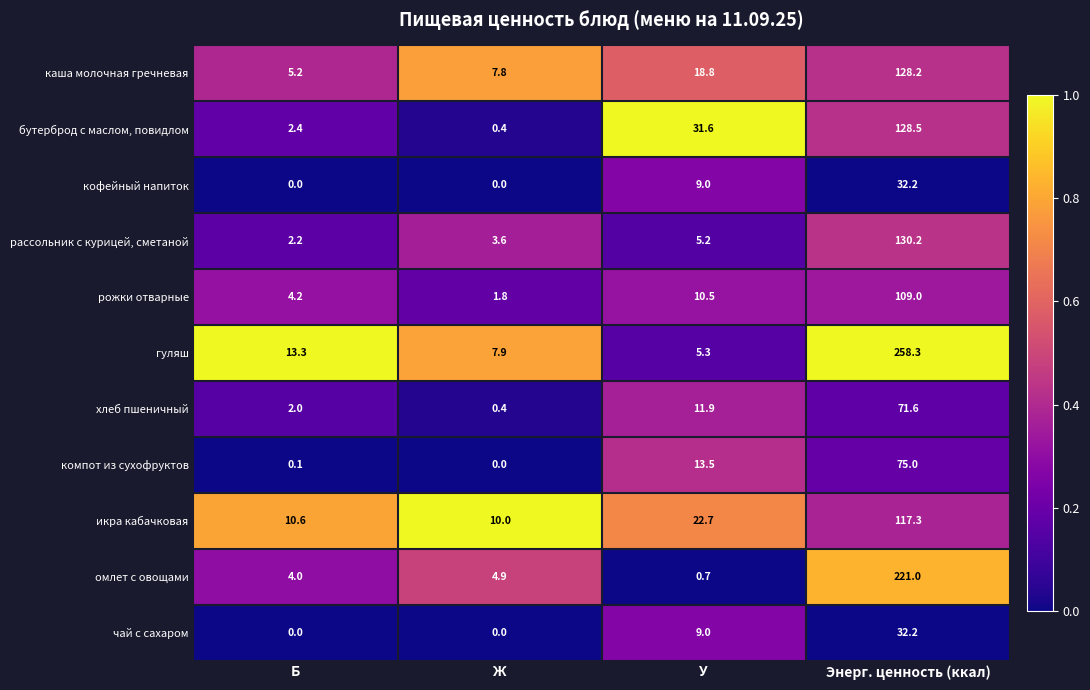

Count the number of categories in the chart.

4